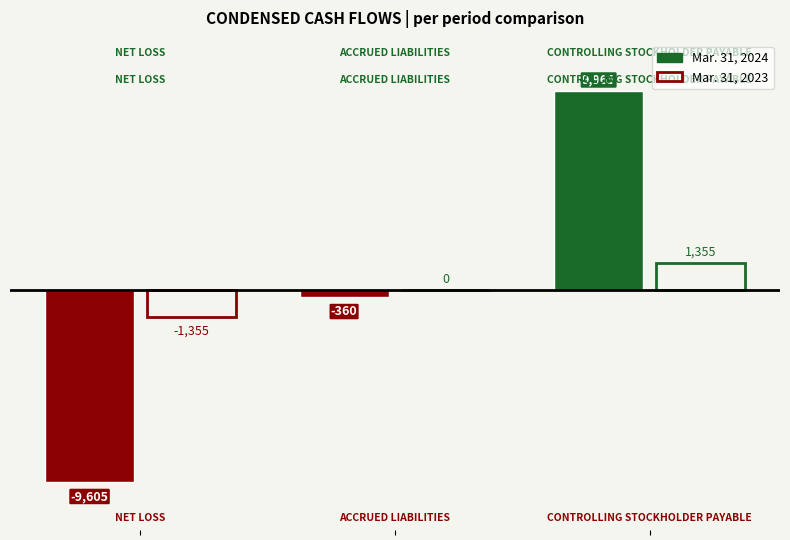

At which category is the sum across all series the highest?

Controlling stockholder payable